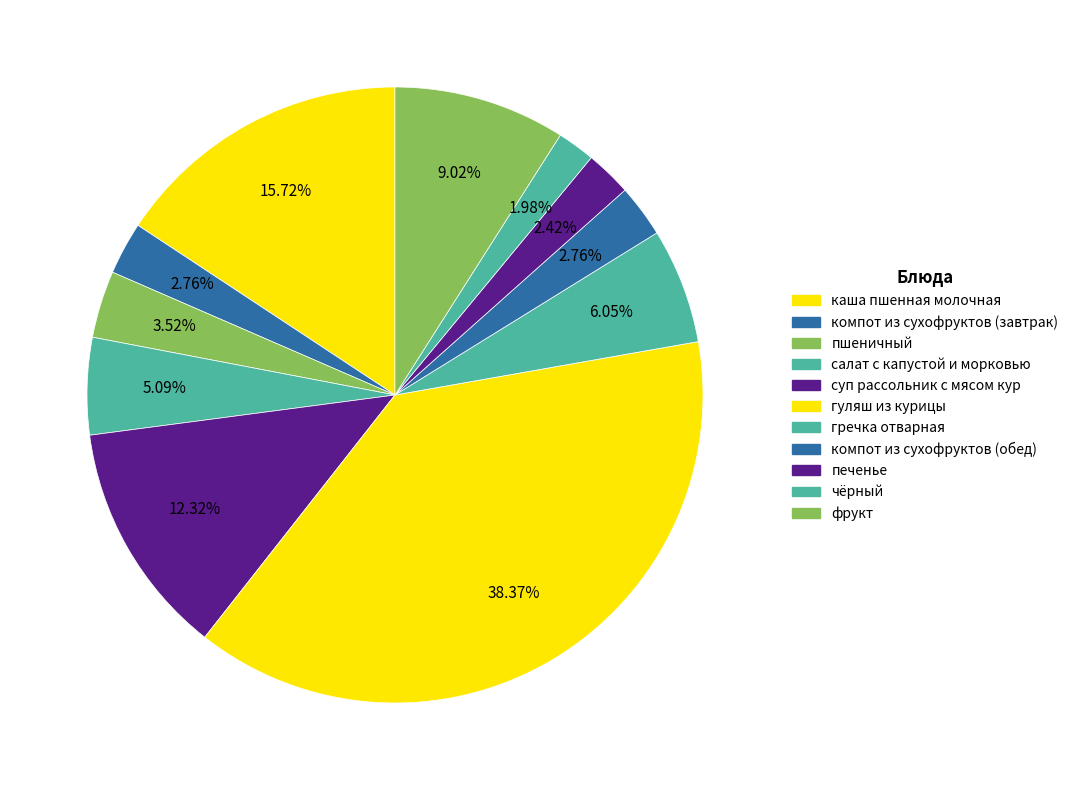

Count the number of slices in the pie.

11